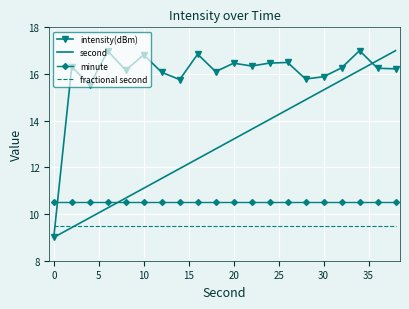

True or false: fractional second and minute intersect in this chart.

False